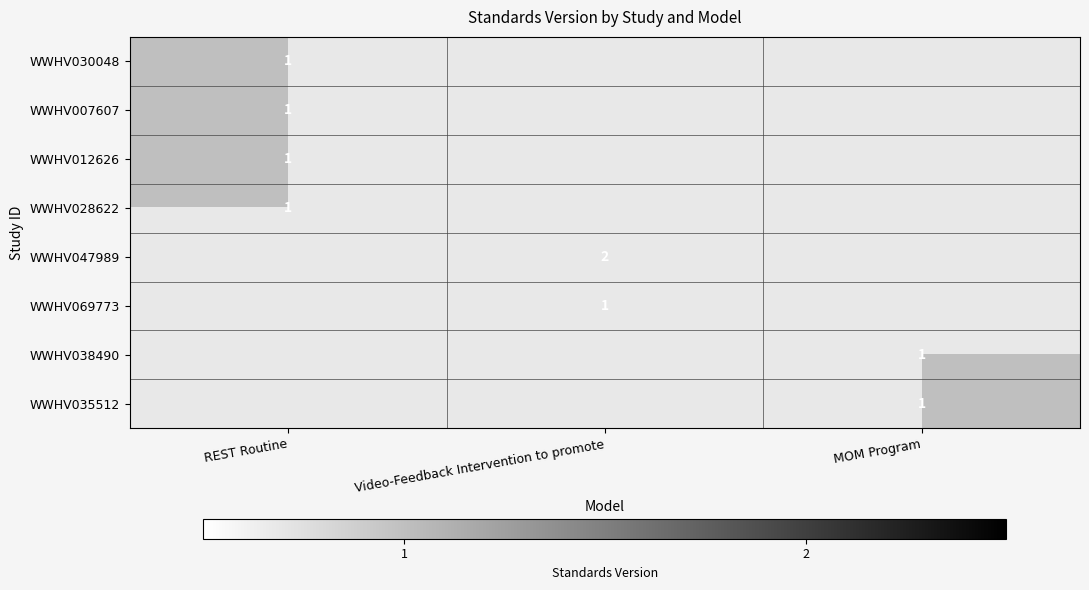

What is the highest value of the WWHV030048 series?

1.0